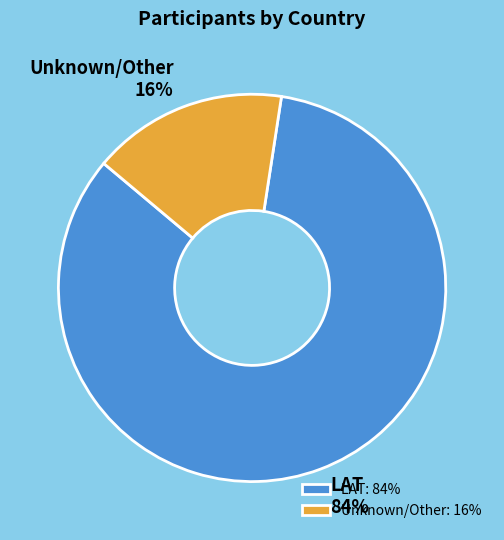

Does LAT represent more than half of the total?

Yes